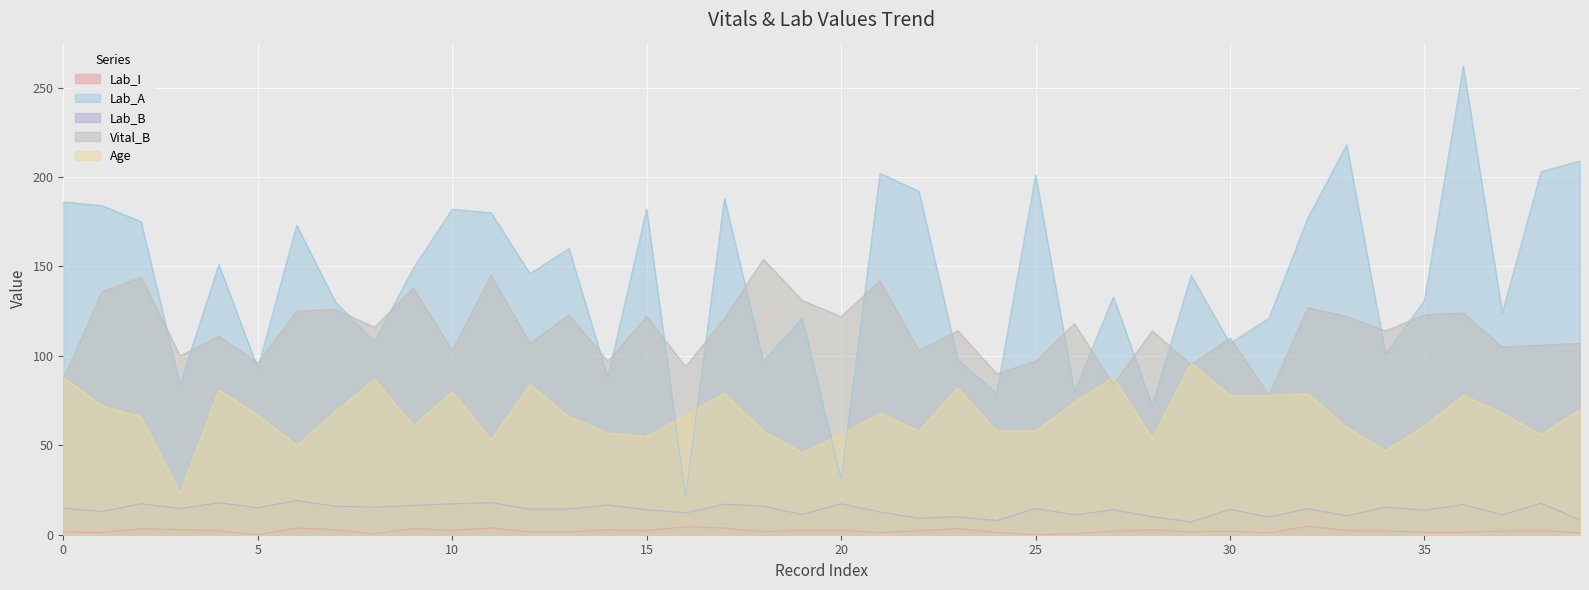

How many interior local peaks does the Lab_B series have?

15